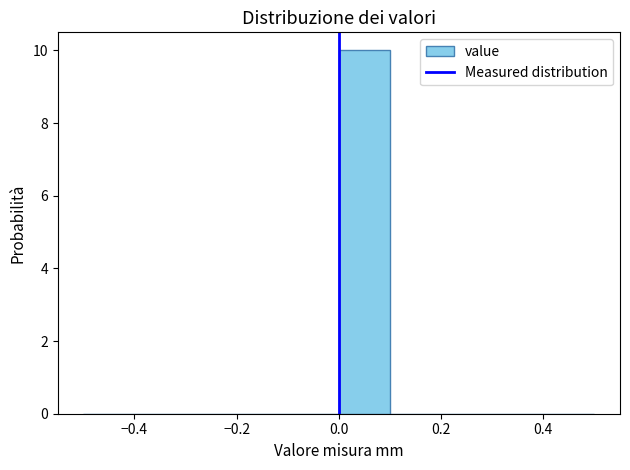

Reading left to right, transcribe this chart: for each bar, give the range it covers on the x-axis and its height. The values are not printed on the chart, so give them approximately, as read against the axis.

-0.5 to -0.4: 0
-0.4 to -0.3: 0
-0.3 to -0.2: 0
-0.2 to -0.1: 0
-0.1 to 0.0: 0
0.0 to 0.1: 10
0.1 to 0.2: 0
0.2 to 0.3: 0
0.3 to 0.4: 0
0.4 to 0.5: 0